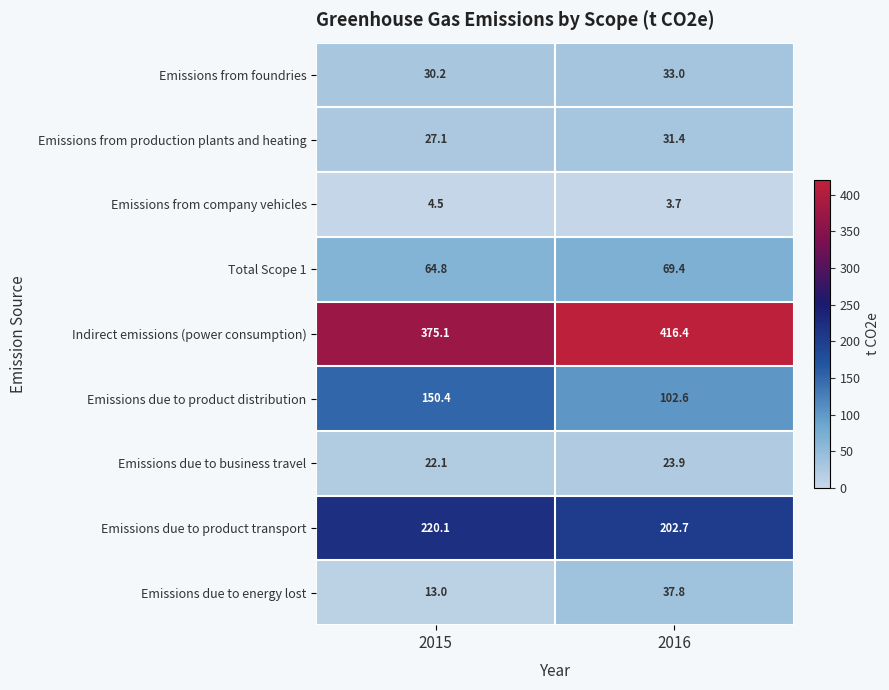

What is the spread (max minus min) of values at 2015?

370.6